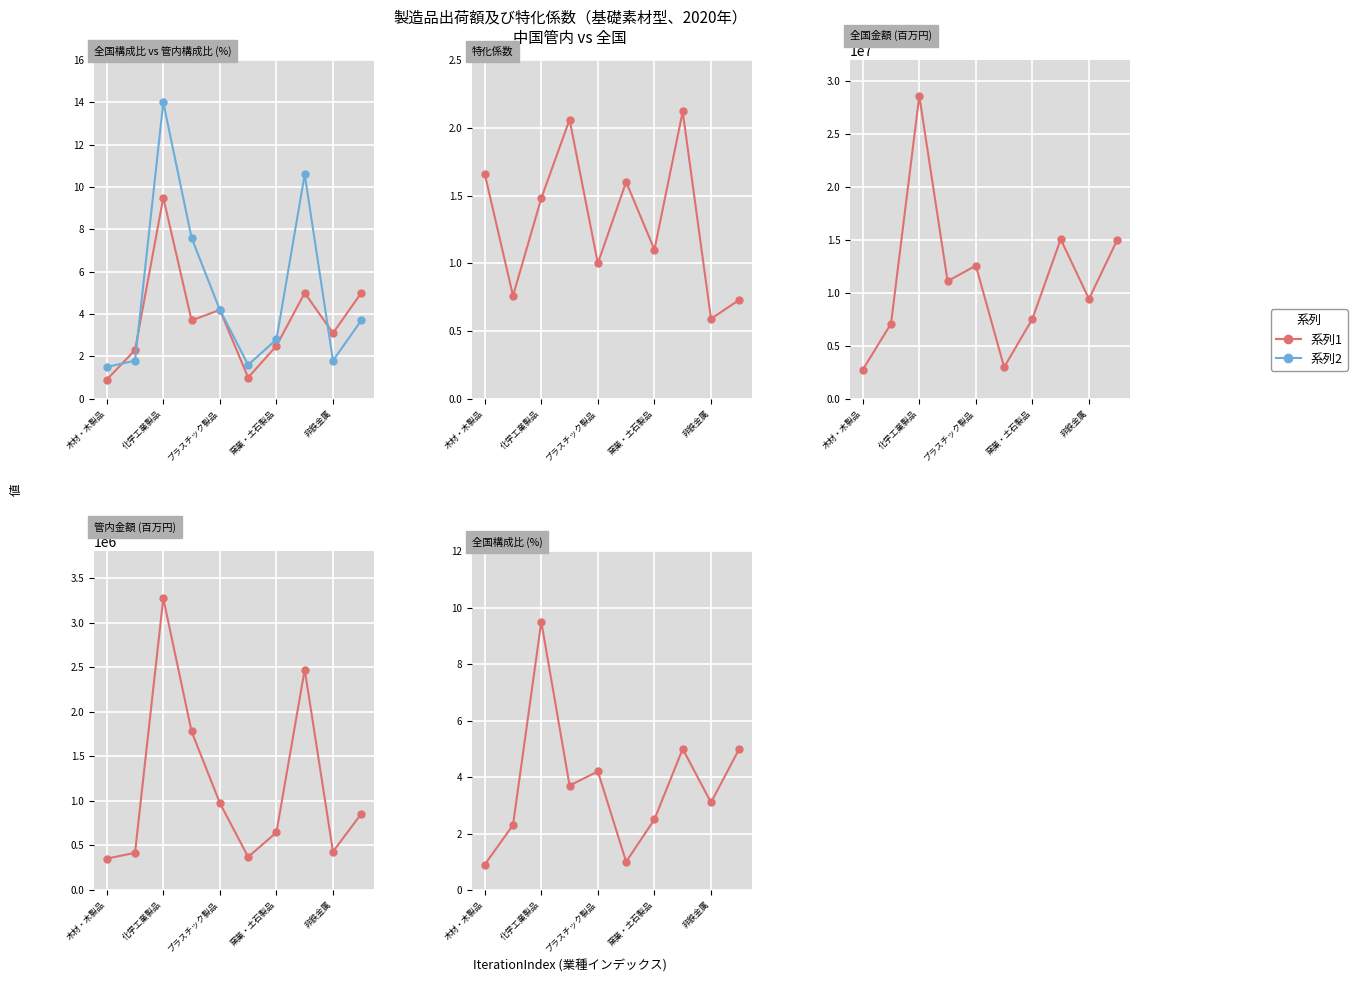

What is the maximum value for 特化係数?

2.1